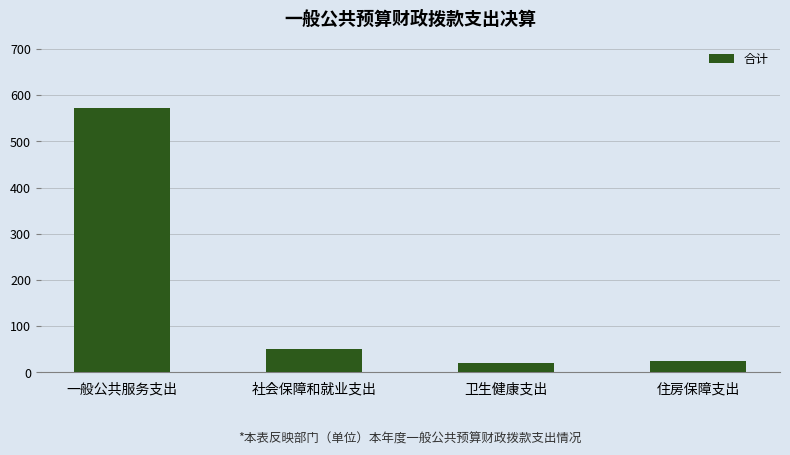

What is the minimum value shown in the chart?

20.8